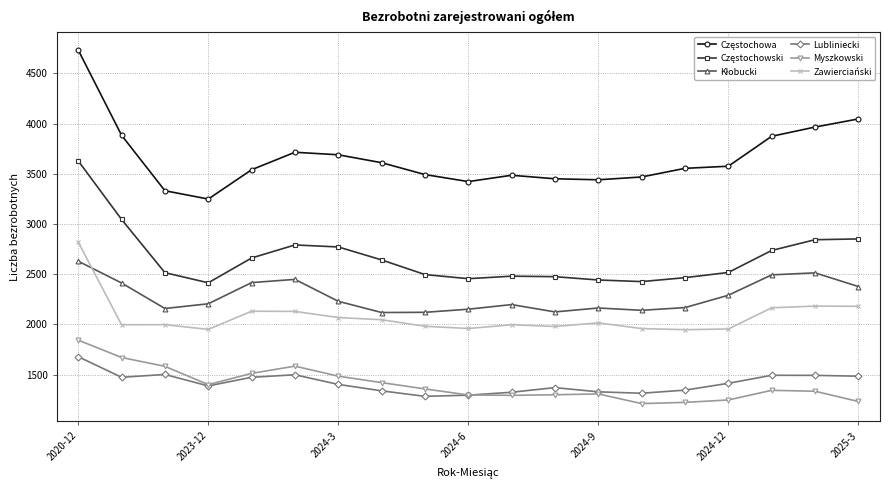

What is the lowest value of the Lubliniecki series?

1283